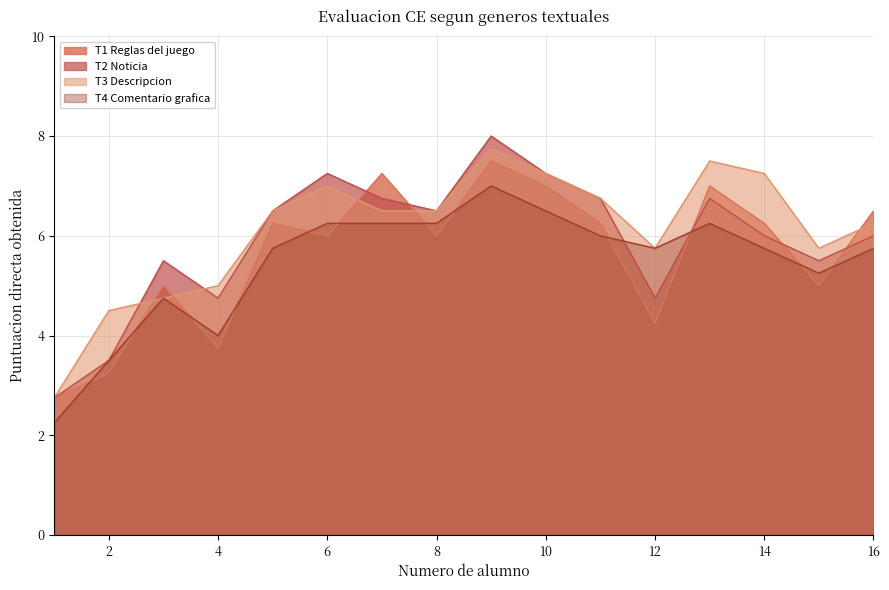

At which label does T2 Noticia reach its minimum?

1